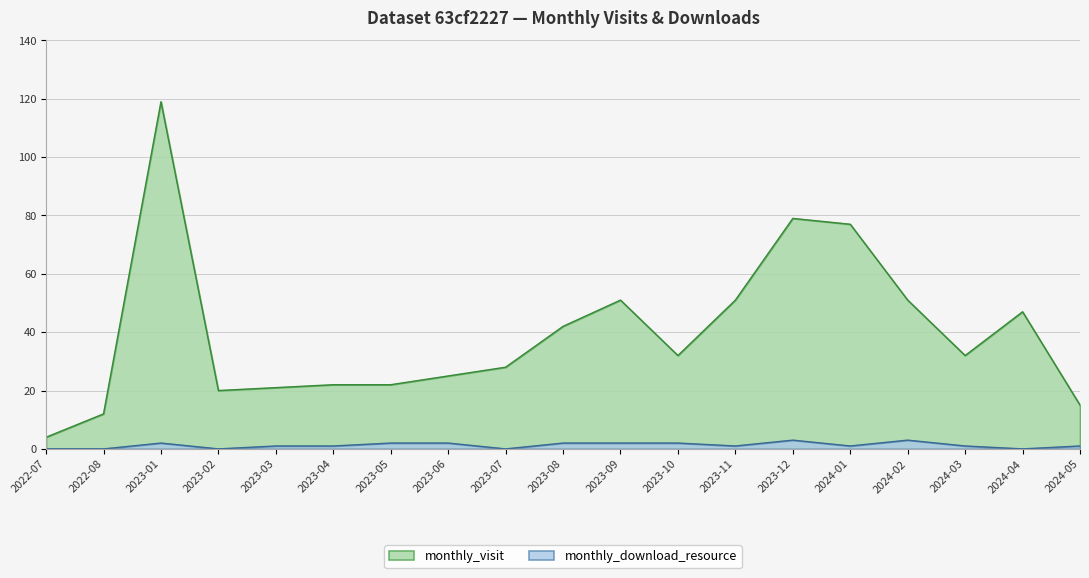

Is it true that monthly_download_resource equals 2 at 2023-10?

True